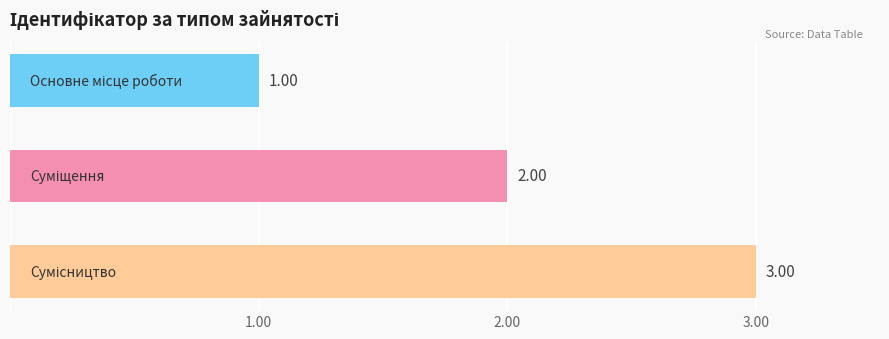

What is the sum of all values?

6